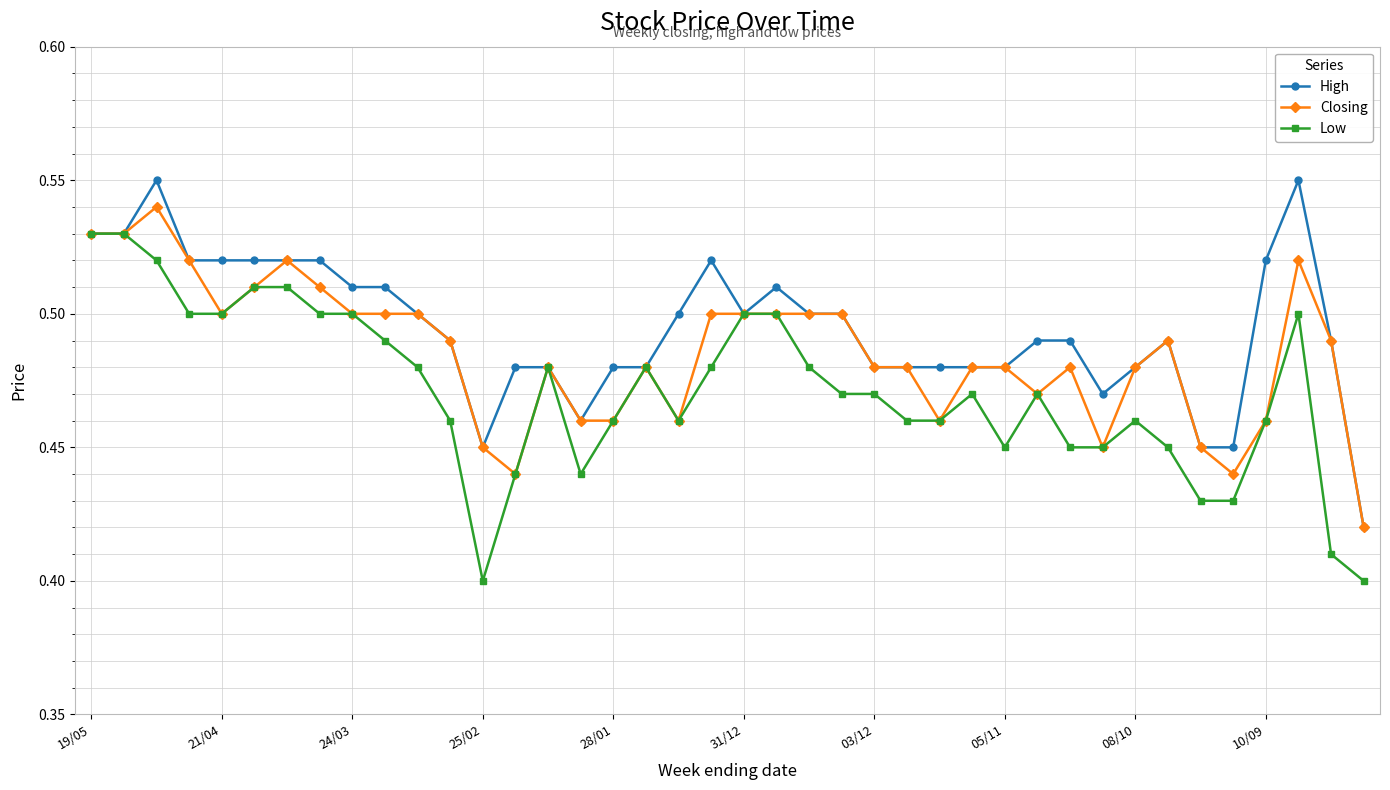

Rank the series by their maximum value, from highest to lowest.

High, Closing, Low